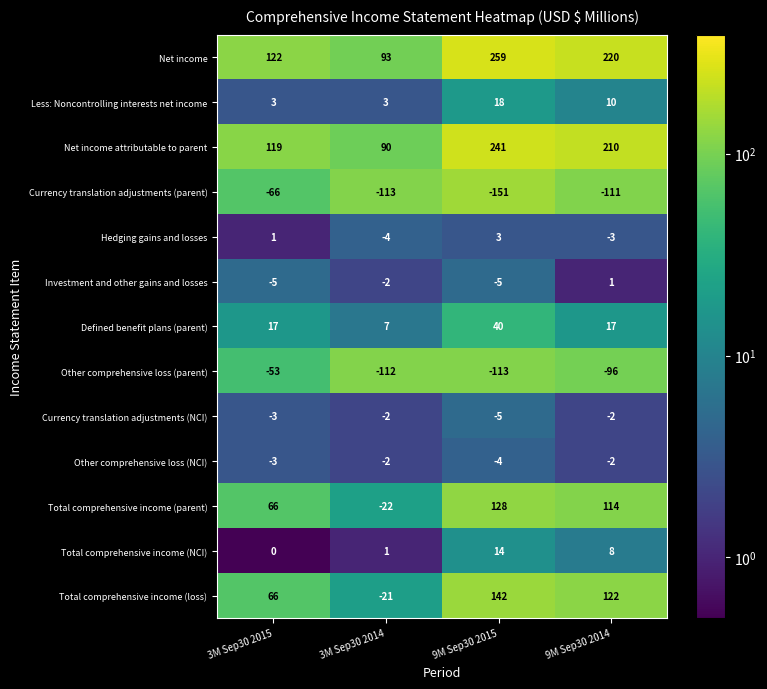

Which series has the largest range (max minus min)?

Net income